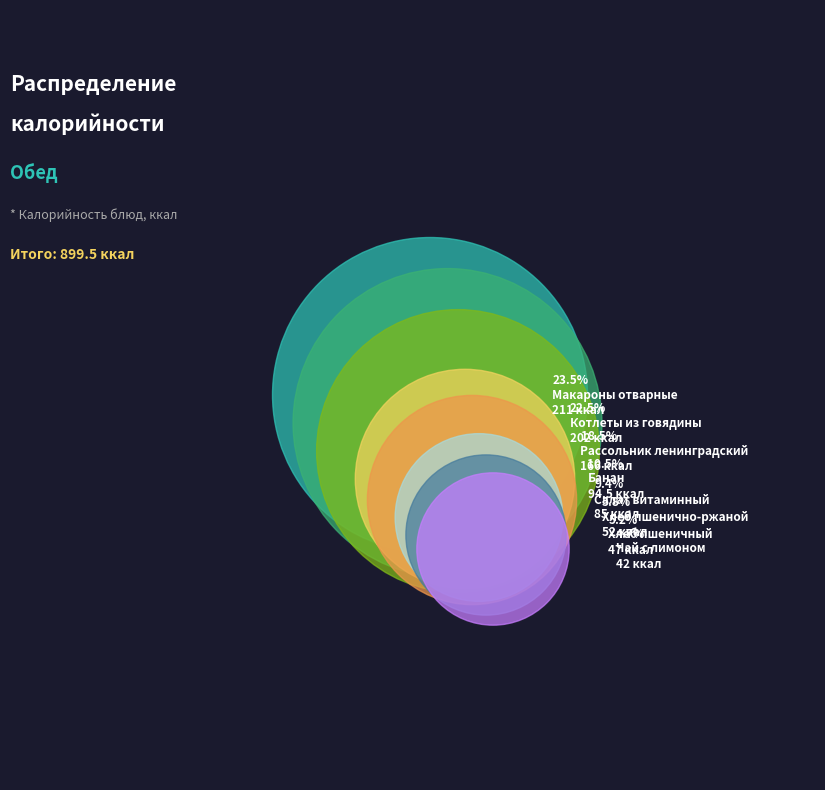

What percentage is the Рассольник ленинградский slice, to the nearest percent?

18%